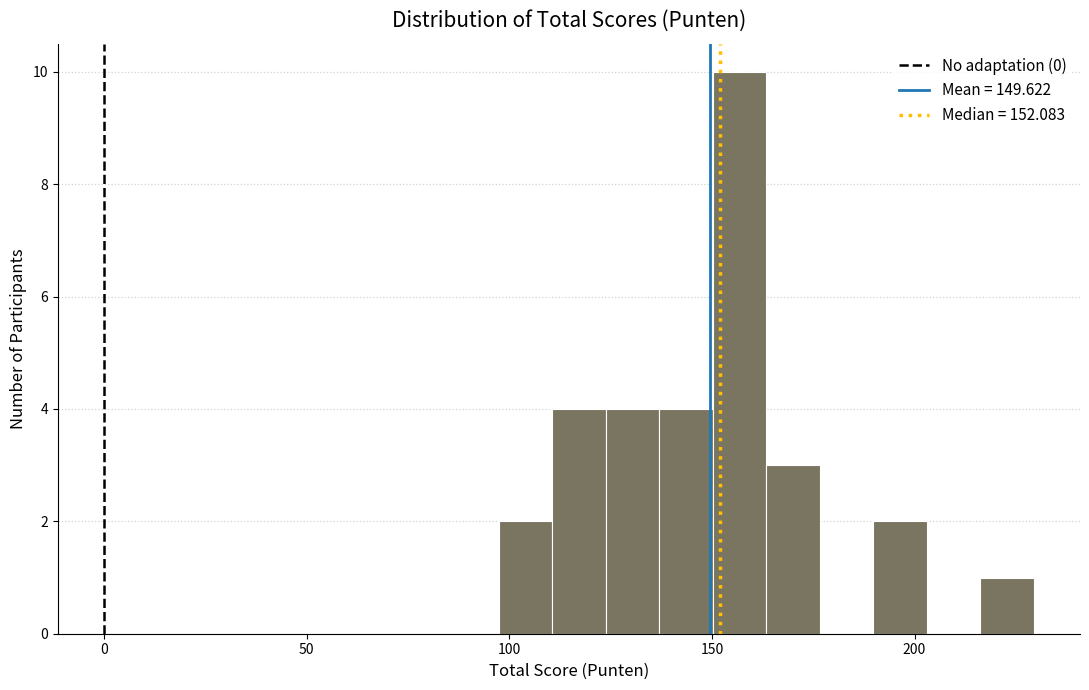

Around what value on the x-axis is the tallest bar? Give the approximate position of its centre, as read against the axis.

155